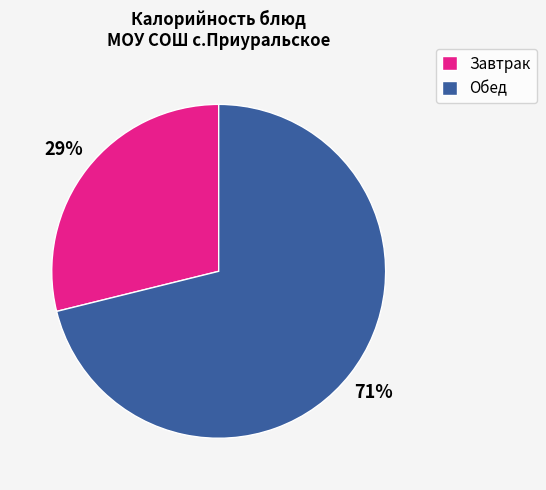

Which category has the smallest portion of the pie?

Завтрак